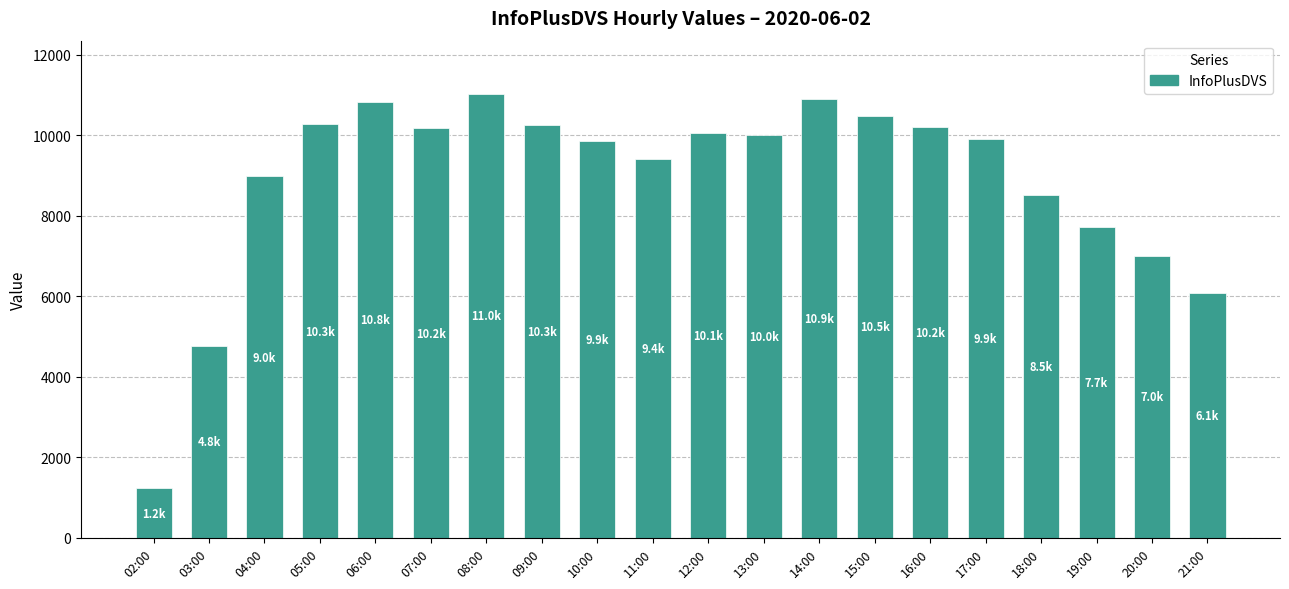

What is the greatest value displayed?

11030